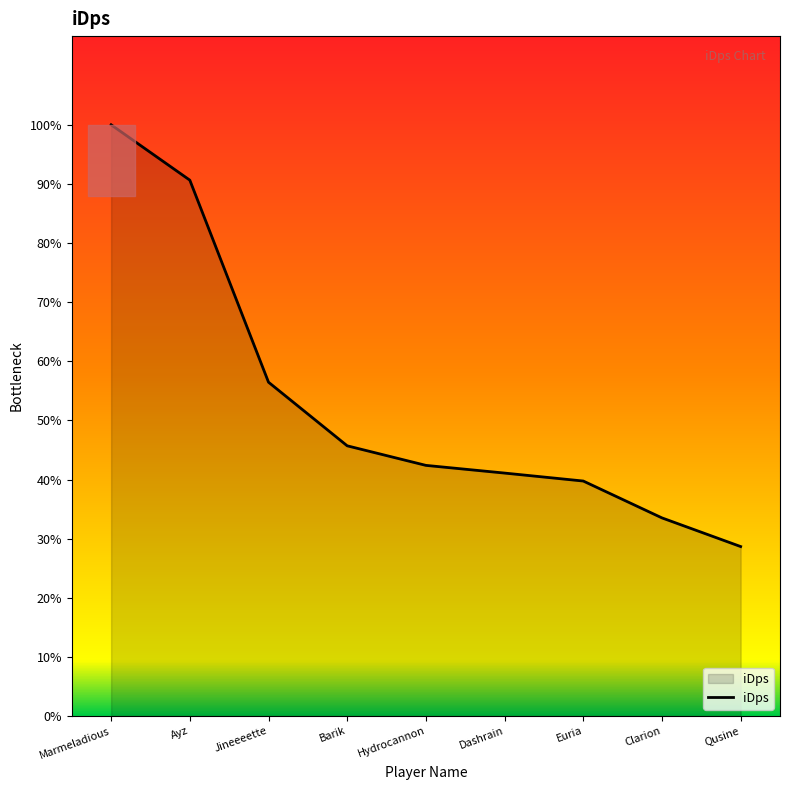

What position from the left is Ayz?

2